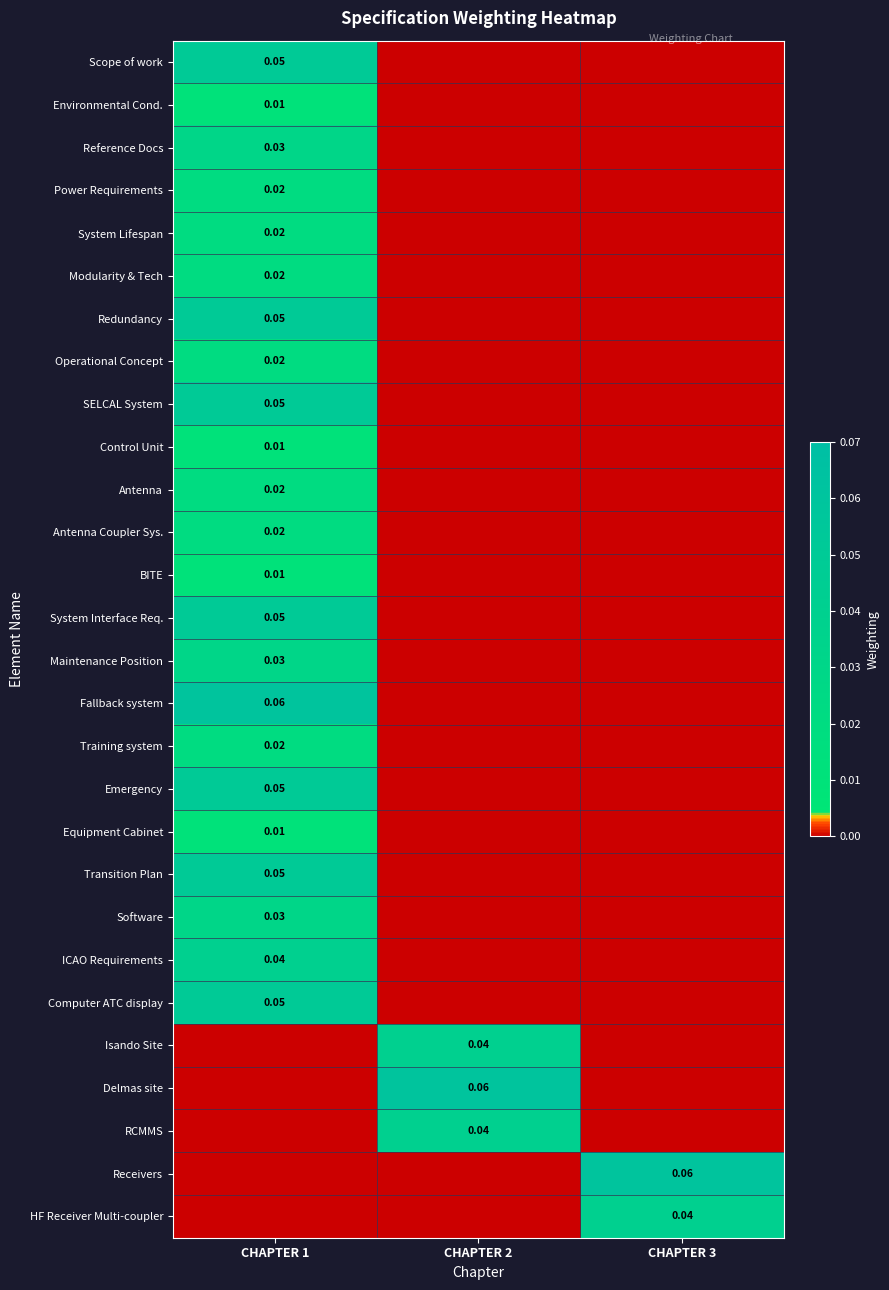

Is the value of BITE at CHAPTER 2 greater than the value of Operational Concept at CHAPTER 3?

No